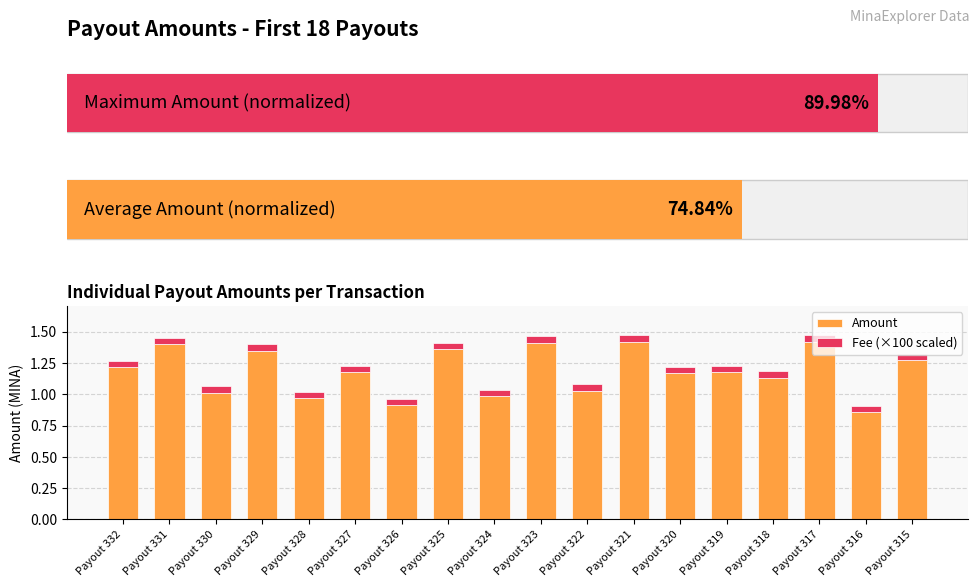

What are all the series names shown in the legend?

Amount, Fee (×100 scaled)